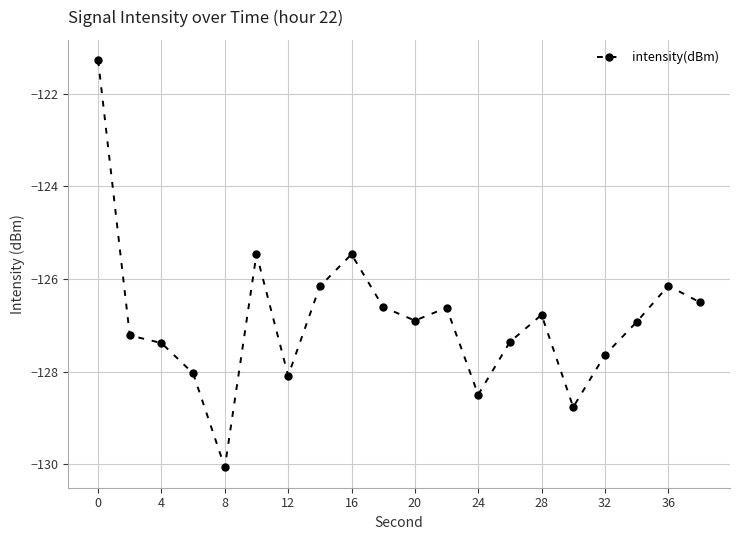

True or false: the data has more than 0 interior local peaks.

True